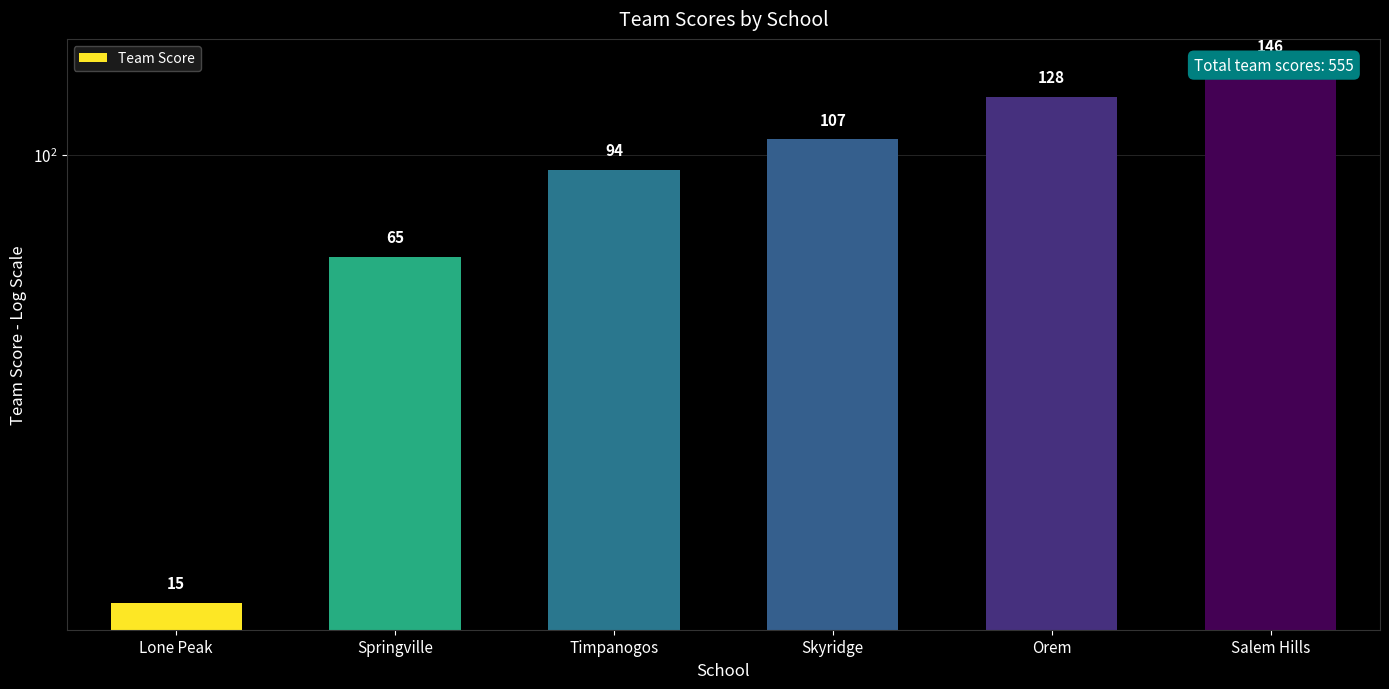

Reading left to right, transcribe all the data shown in this chart.

Lone Peak=15	Springville=65	Timpanogos=94	Skyridge=107	Orem=128	Salem Hills=146